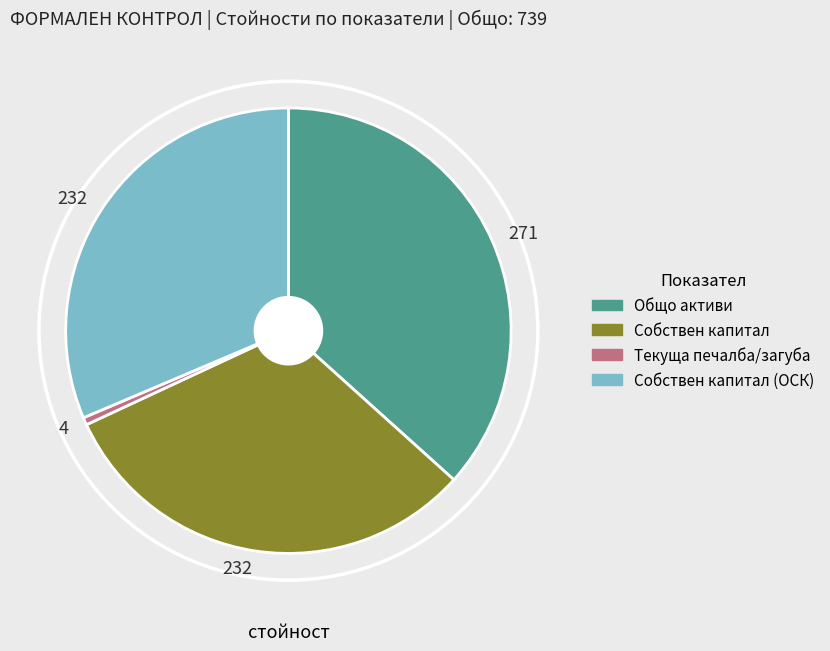

Is there a majority slice in this chart?

No